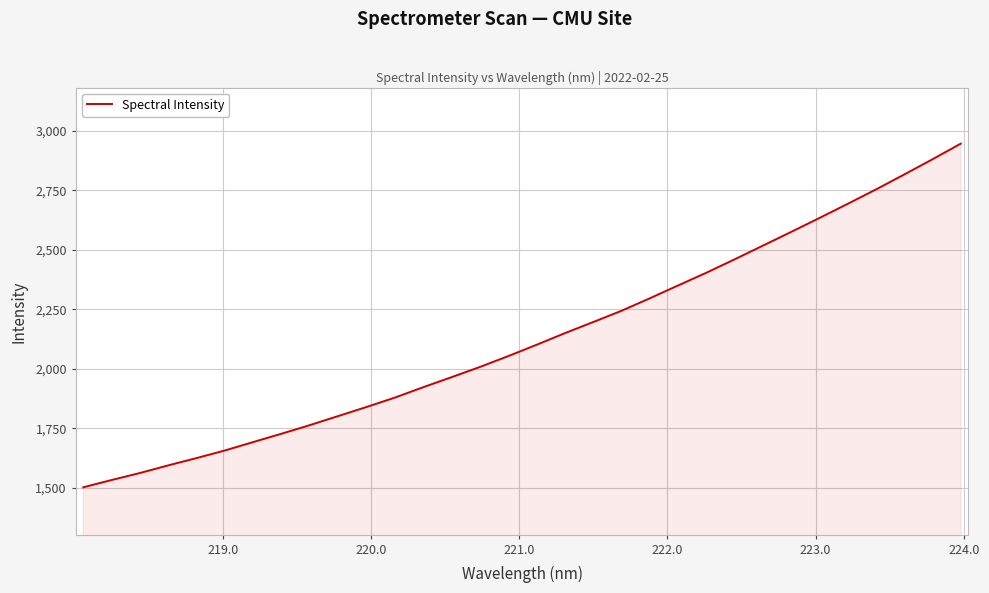

What is the average value?

2129.6